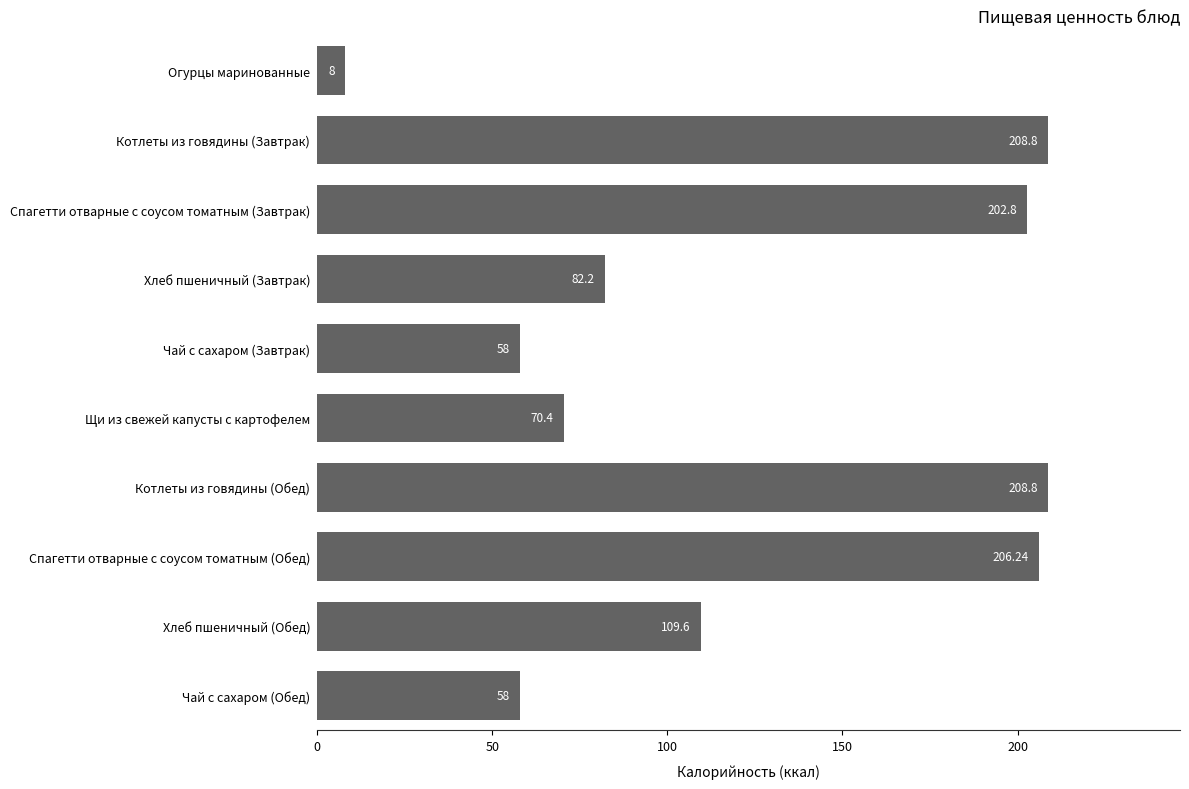

What is the label of the 2nd bar from the bottom?

Хлеб пшеничный (Обед)